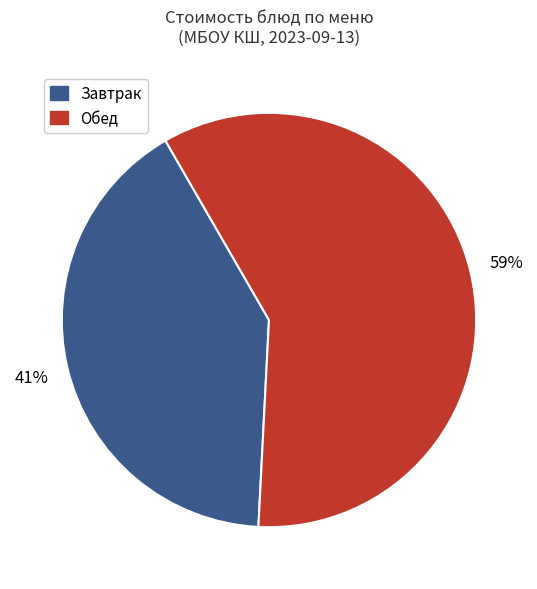

To the nearest percent, what is the difference between the largest and smallest slice percentages?

18%